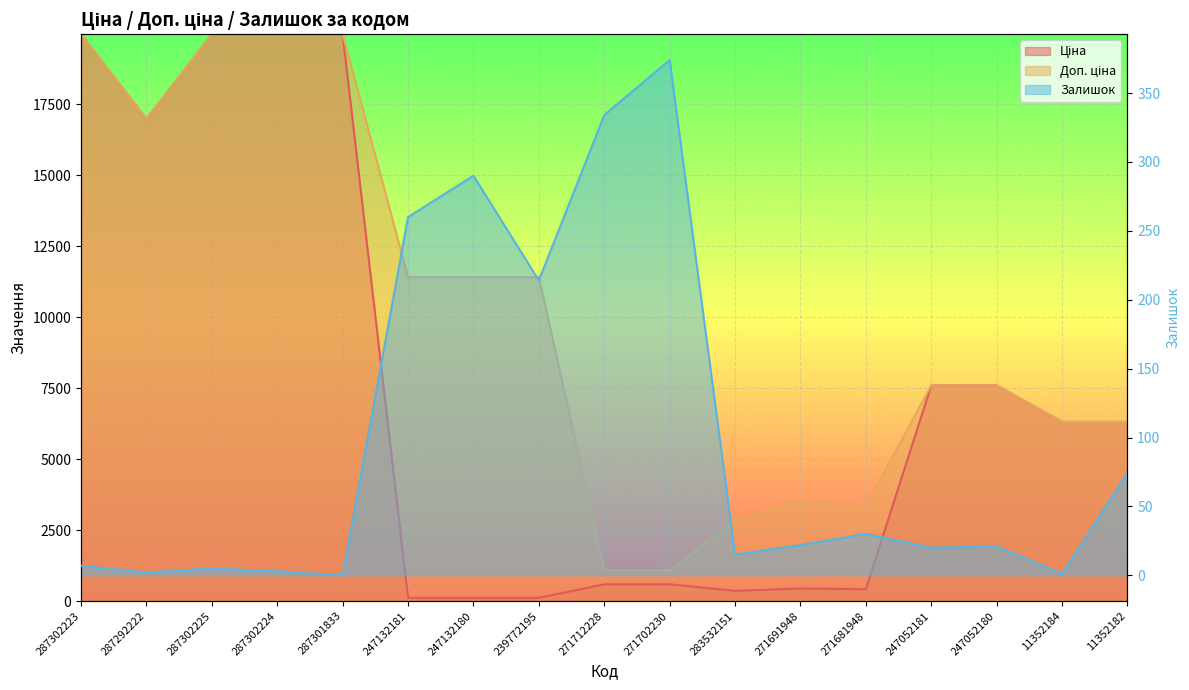

Count the number of data series in this chart.

3